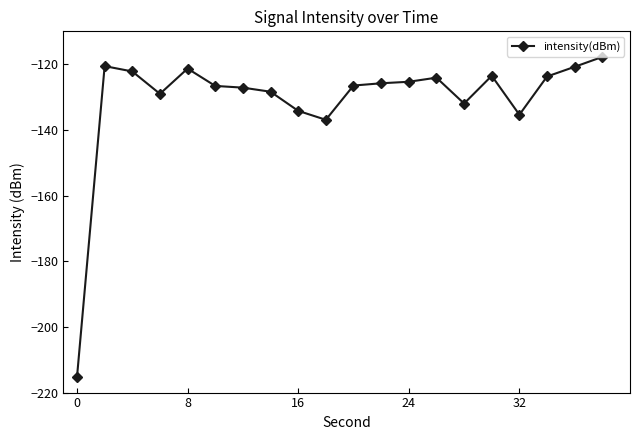

What is the sum of all values?

-2616.8